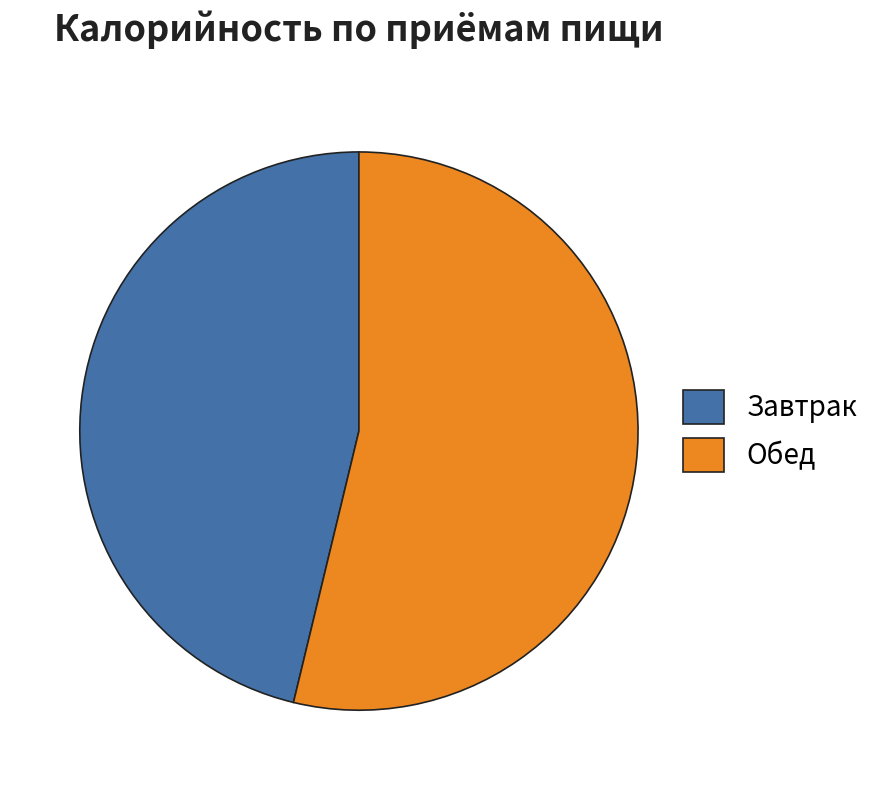

Is it true that Обед is 44% of the pie?

False